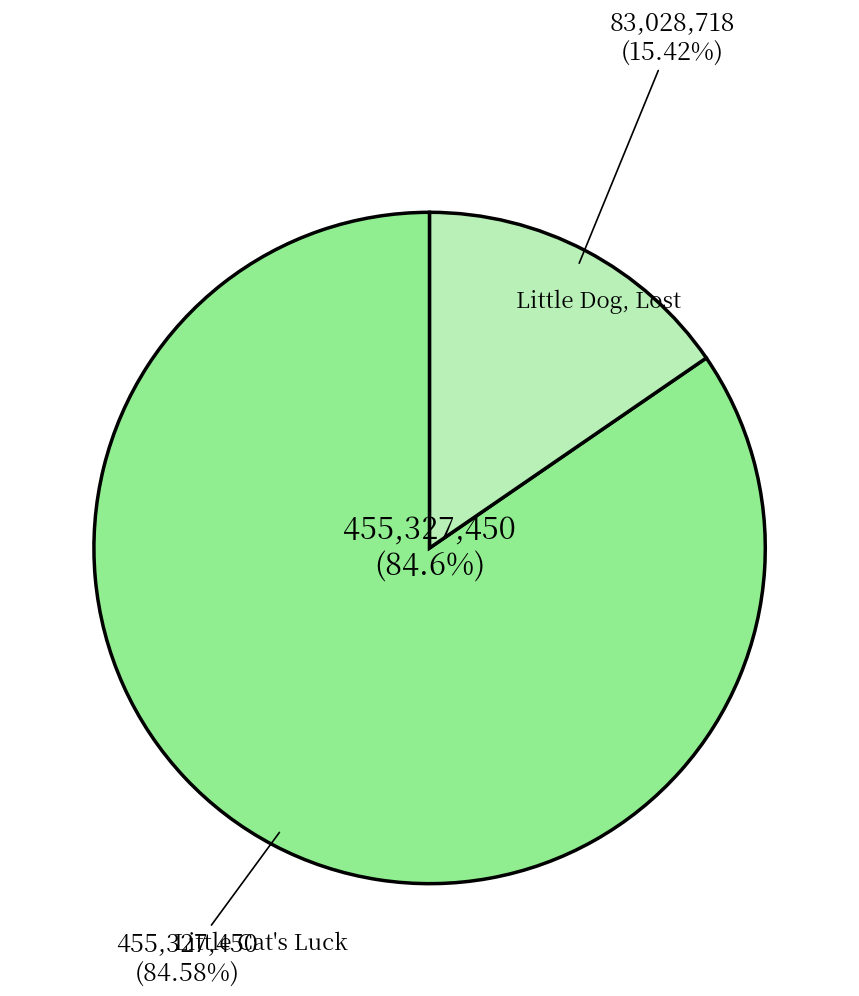

To the nearest percent, what portion does Little Cat's Luck represent?

85%